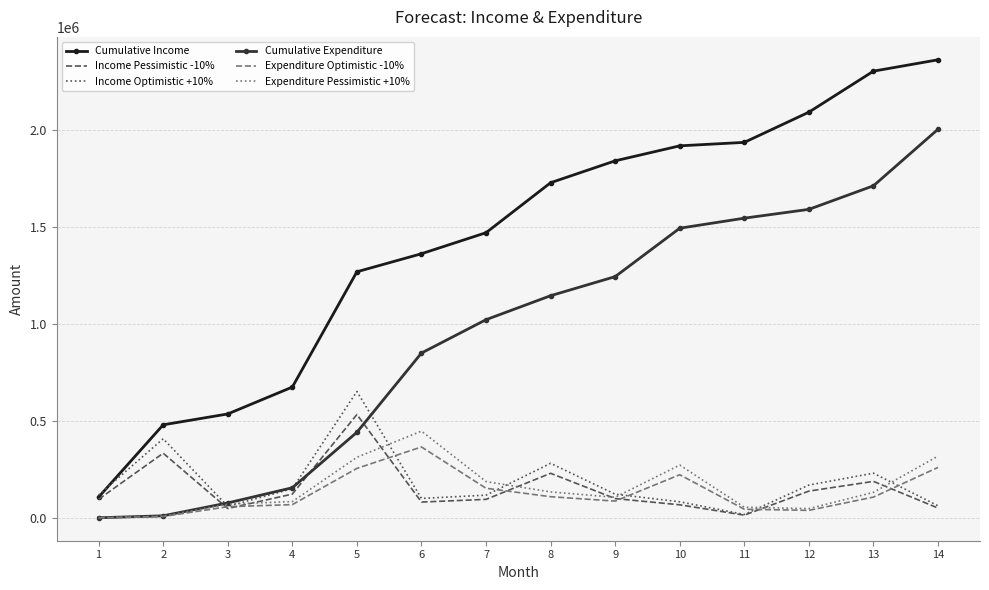

True or false: Cumulative Expenditure and Income Pessimistic -10% intersect in this chart.

True